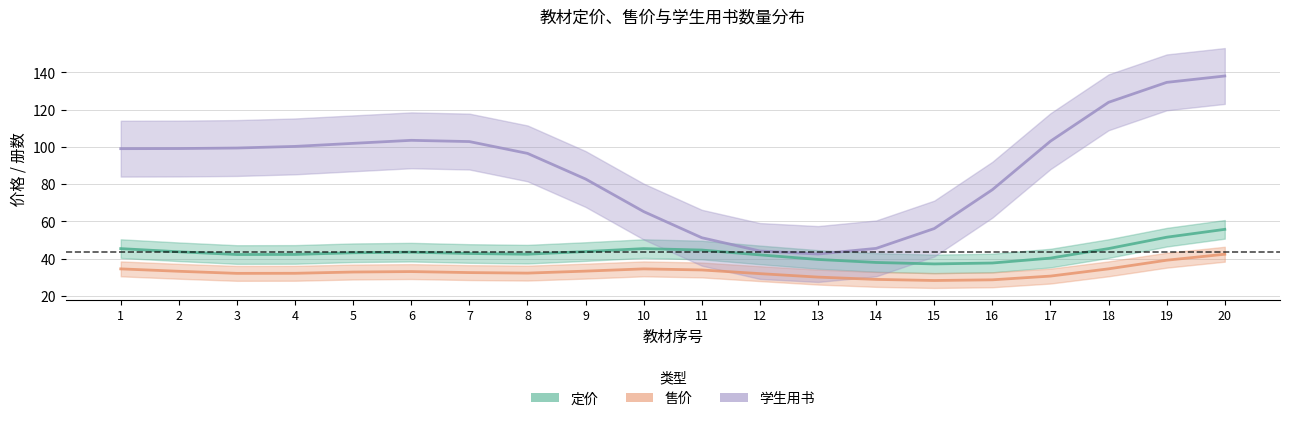

How many interior local peaks does the 学生用书 series have?

1